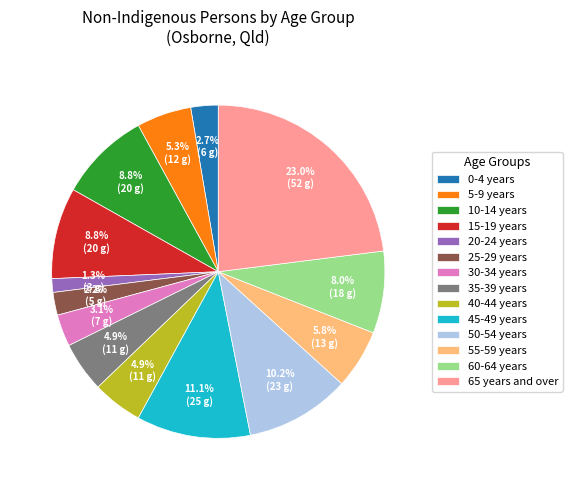

To the nearest percent, what portion does 45-49 years represent?

11%